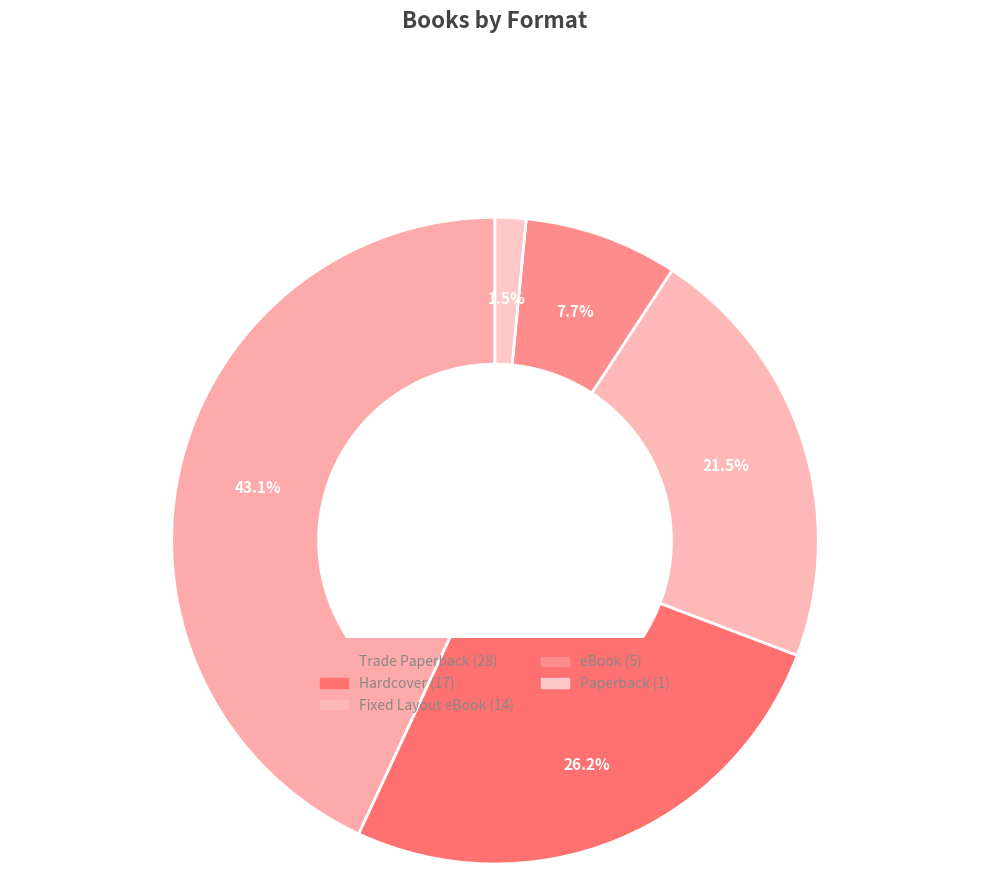

To the nearest percent, what portion does Trade Paperback represent?

43%